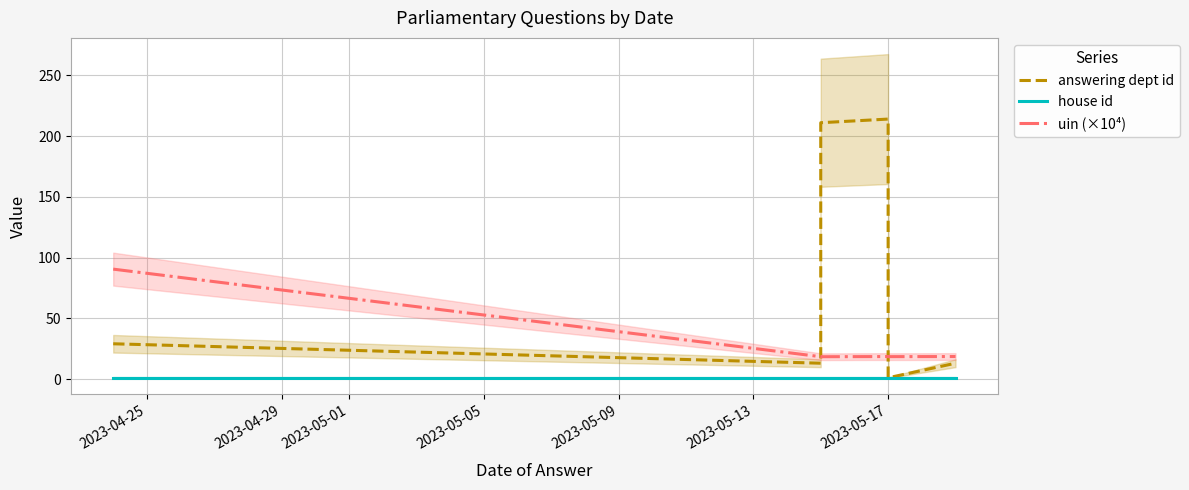

Does the chart have visible grid lines?

Yes